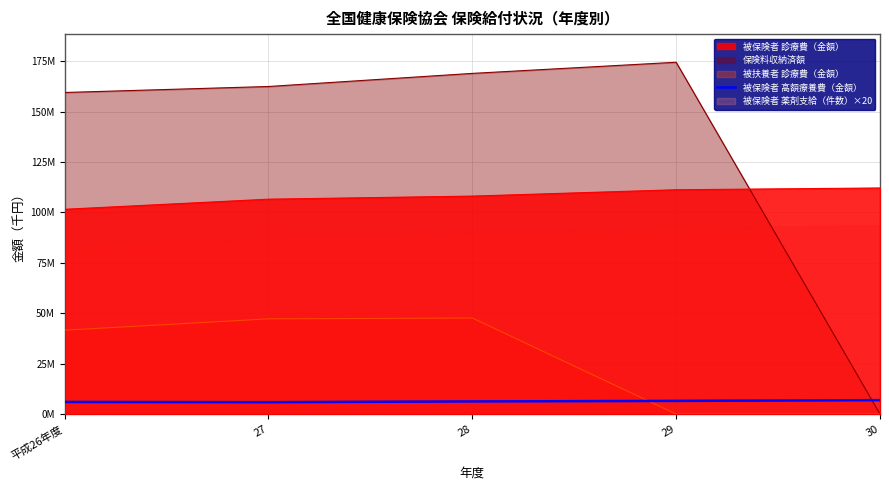

How many categories are shown in the chart?

5